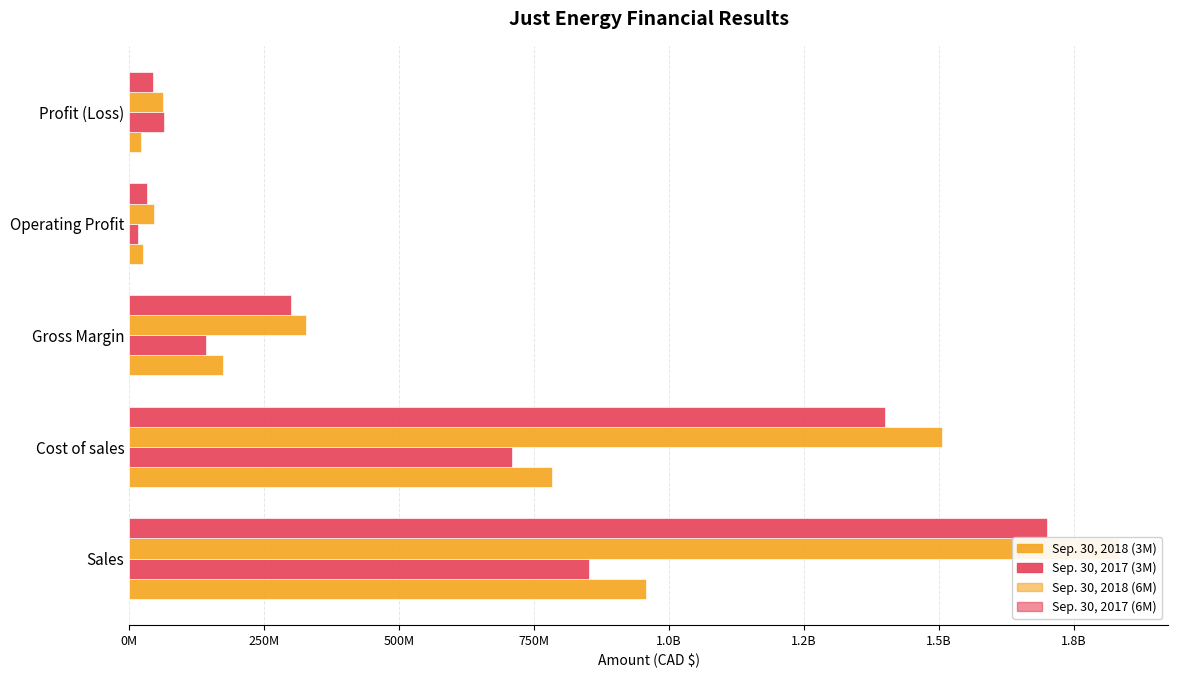

What position from the left is Operating Profit?

4